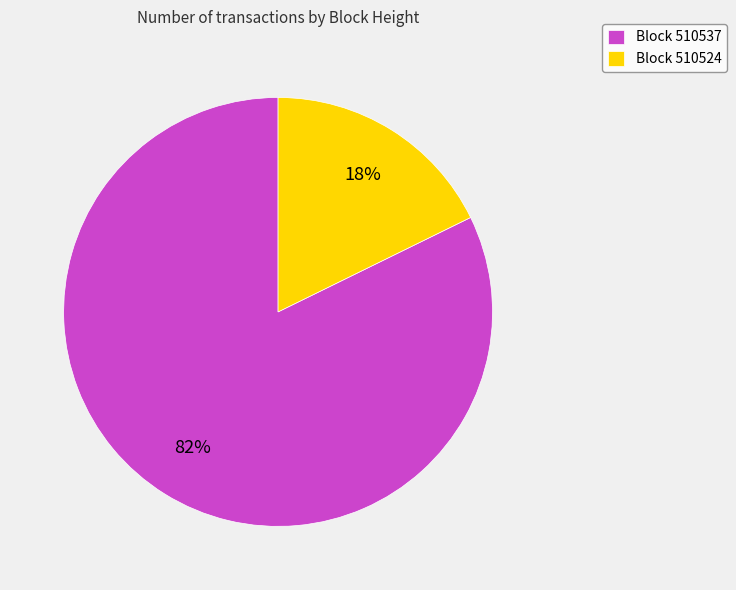

To the nearest percent, what is the combined percentage of Block 510537 and Block 510524?

100%